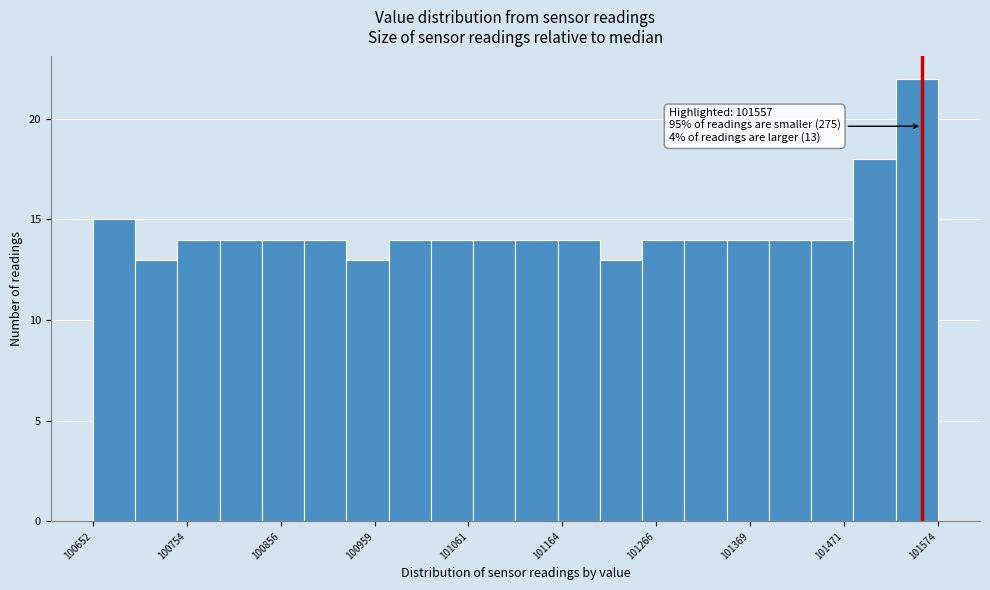

Read against the x-axis, roughly where is the centre of the tallest bar?

101560